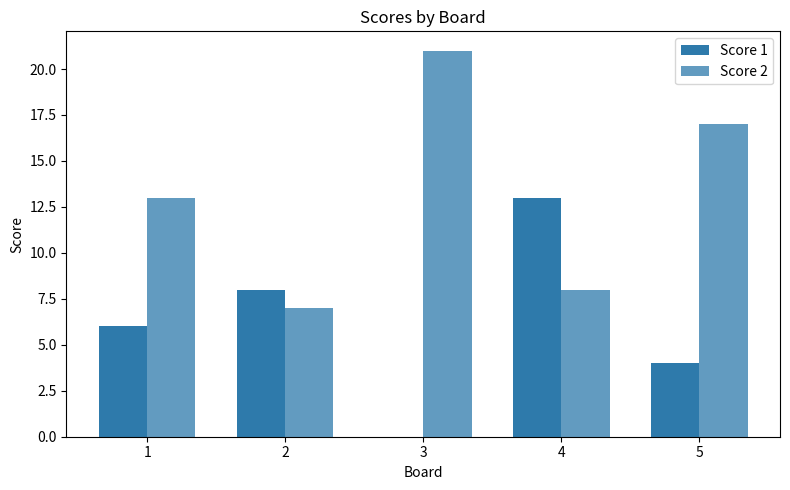

List the series in order of their peak value, lowest first.

Score 1, Score 2